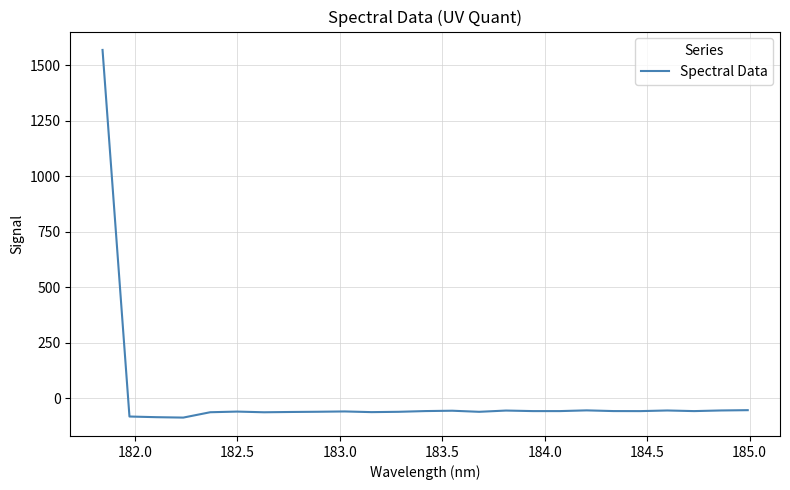

What is the smallest value displayed?

-87.1